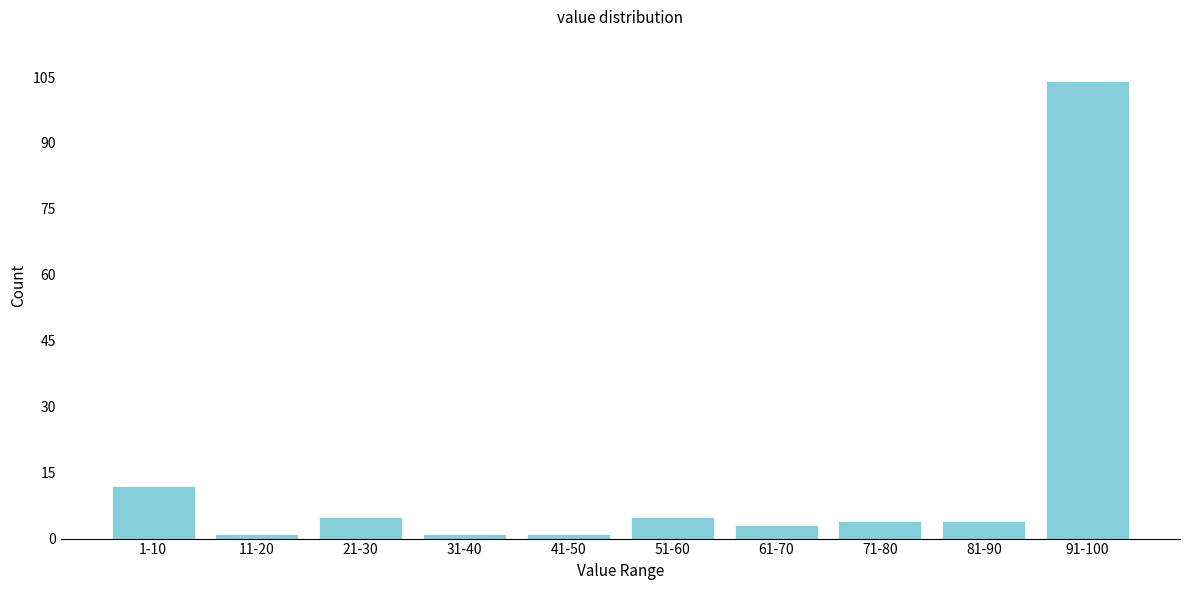

Reading right to left, extract all data points from this chart.

91-100=104	81-90=4	71-80=4	61-70=3	51-60=5	41-50=1	31-40=1	21-30=5	11-20=1	1-10=12